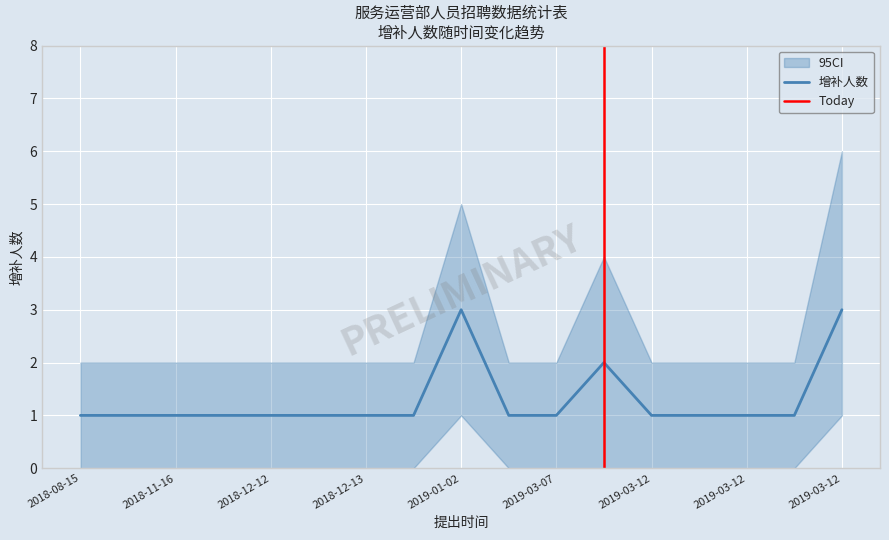

Which has a higher value, 2018-11-16 or 2019-03-12?

2018-11-16